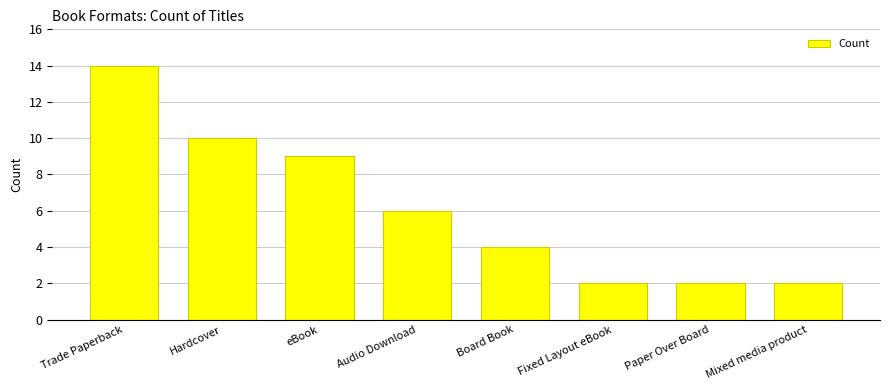

What is the sum of the values at Paper Over Board and Audio Download?

8